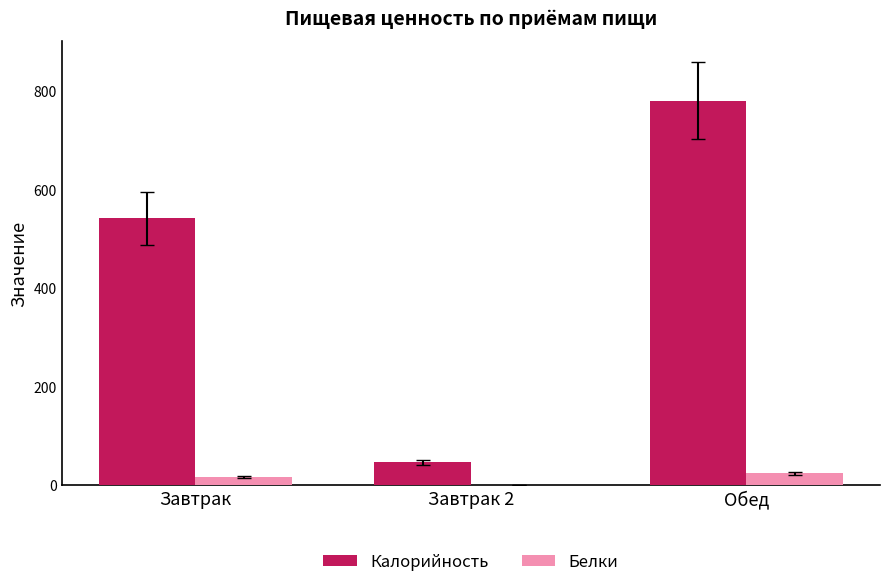

Reading left to right, list all the values displayed in this chart.

Калорийность: Завтрак=541.5	Завтрак 2=46.0	Обед=780.0
Белки: Завтрак=16.8	Завтрак 2=0.5	Обед=23.5